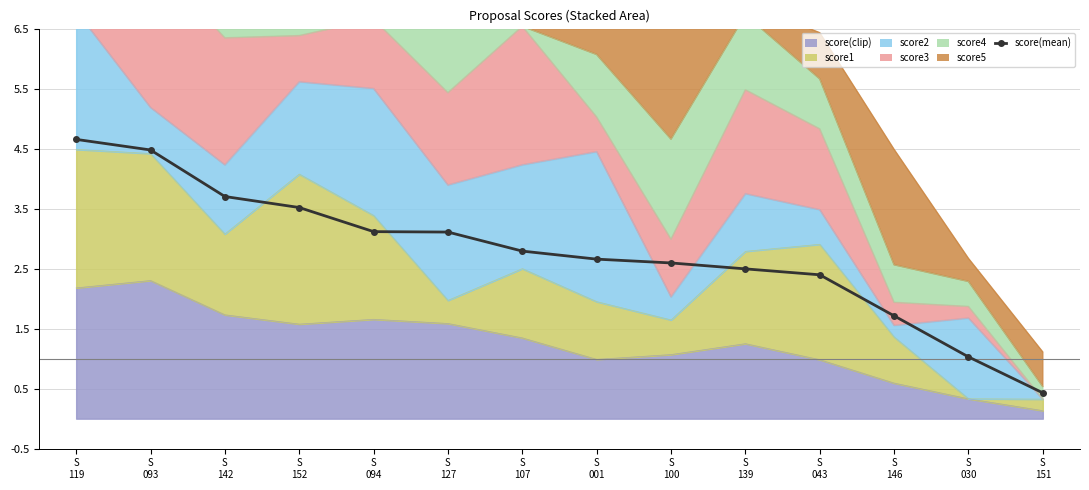

What is the difference between the maximum and minimum values?

4.2